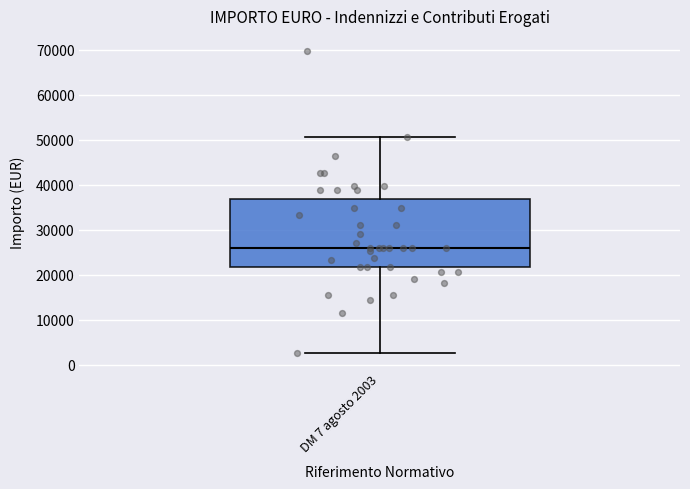

Where is the lower edge of the box for DM 7 agosto 2003 on the y-axis? The values are not printed on the chart, so give them approximately, as read against the axis.

22000